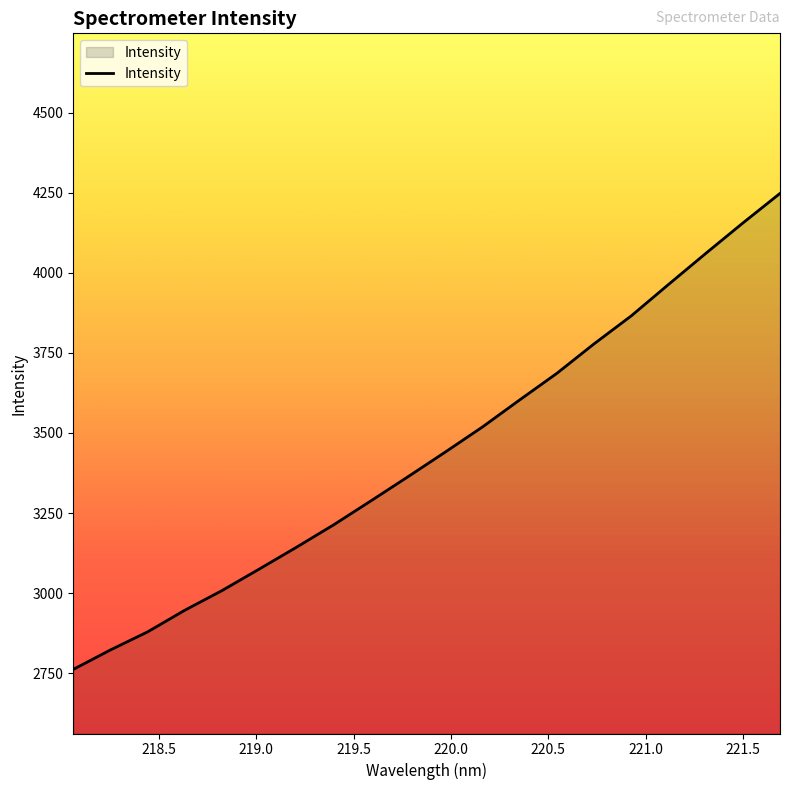

What is the difference between the maximum and minimum values?

1487.0